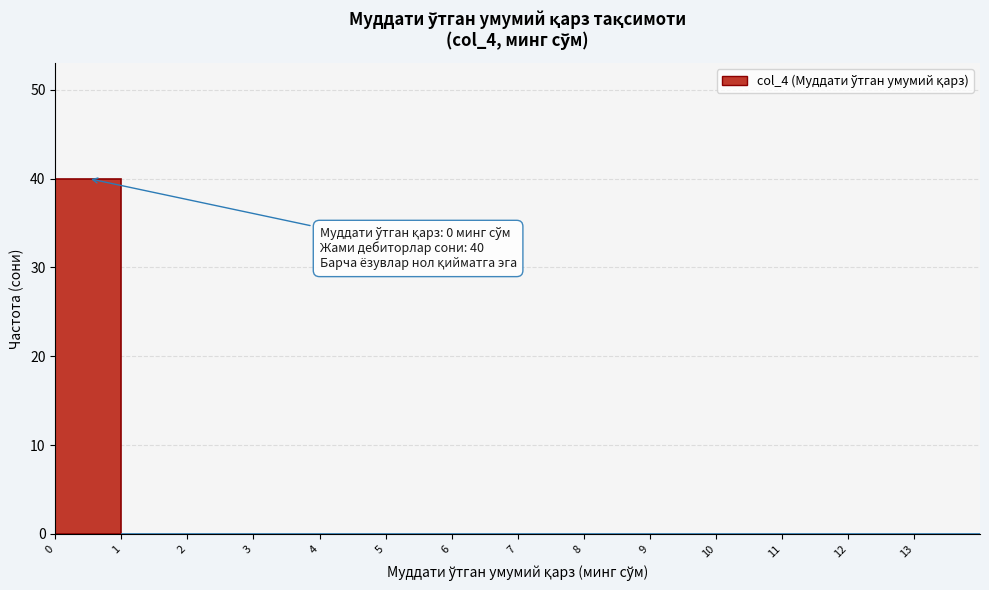

Over which range of the x-axis is the bar tallest?

0 to 1